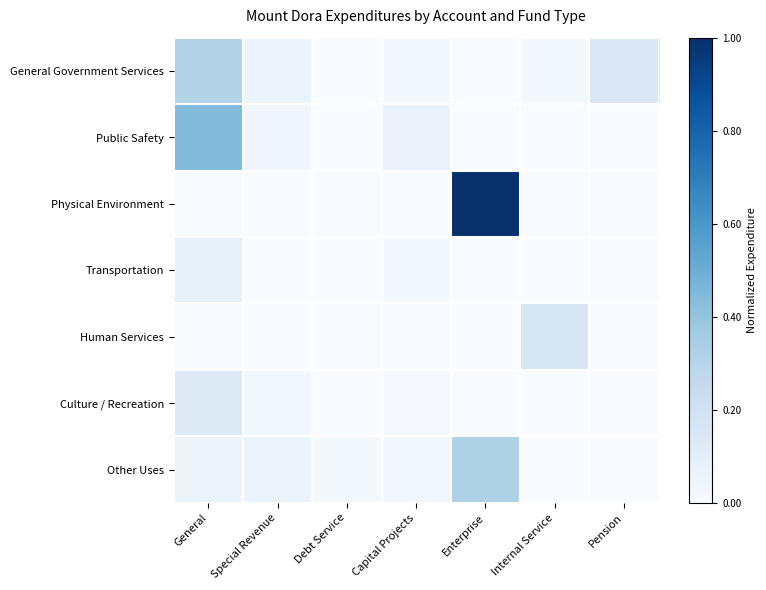

List the series in order of their peak value, lowest first.

Transportation, Culture / Recreation, Human Services, General Government Services, Other Uses, Public Safety, Physical Environment